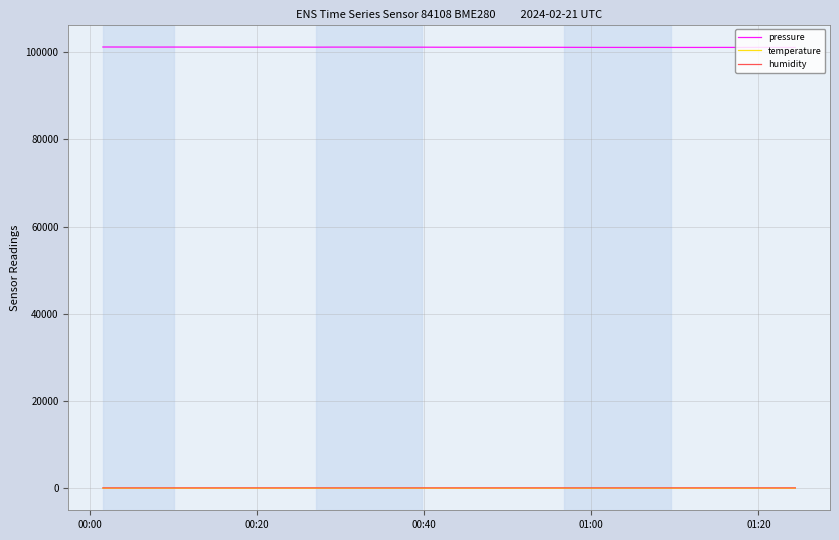

What is the highest value of the pressure series?

101196.0